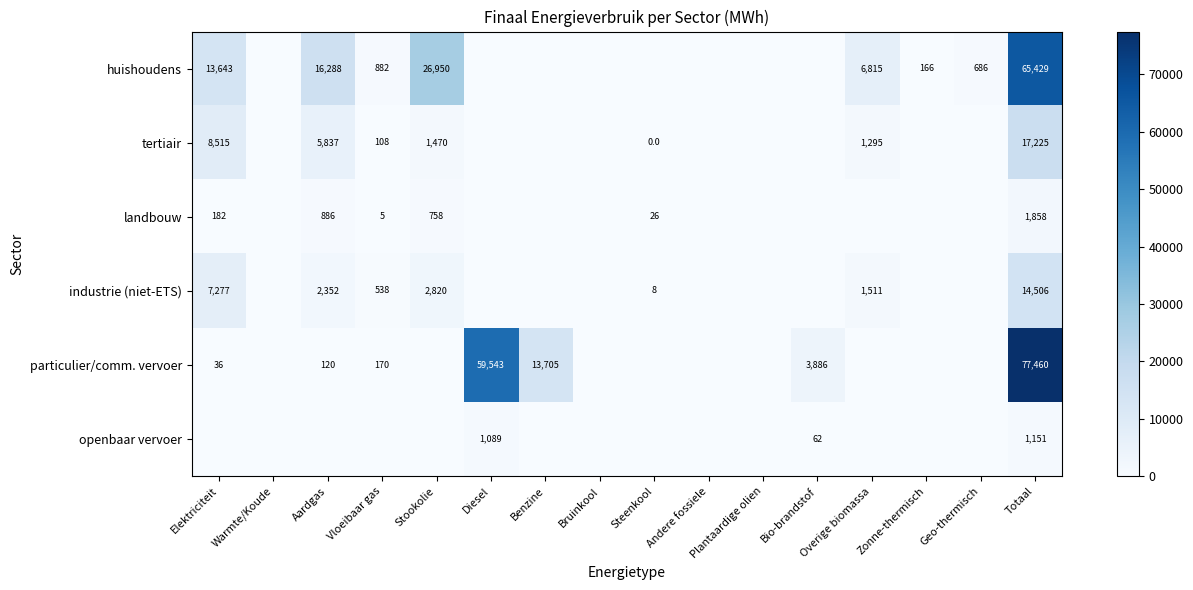

Rank the series at Totaal from lowest to highest value.

openbaar vervoer, landbouw, industrie (niet-ETS), tertiair, huishoudens, particulier/comm. vervoer